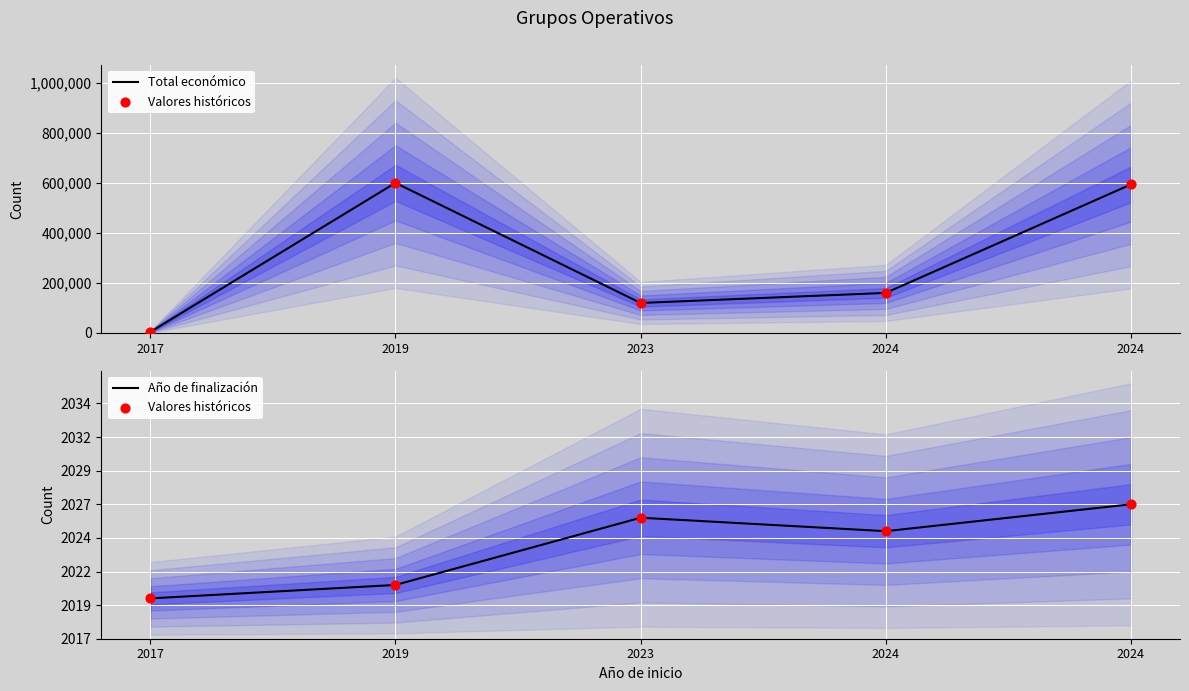

Which series has the widest spread of Y values?

Total económico